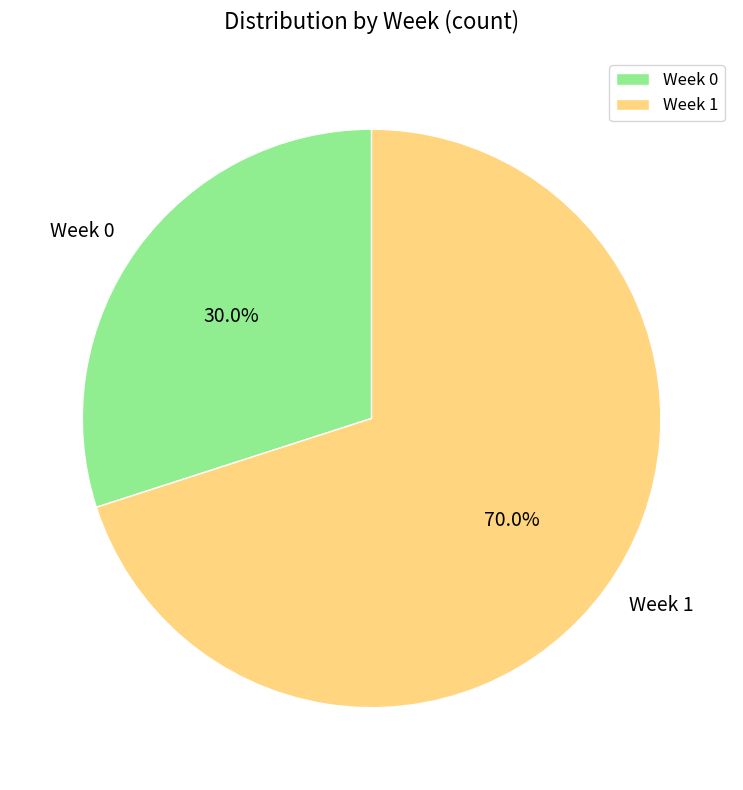

Is there a majority slice in this chart?

Yes